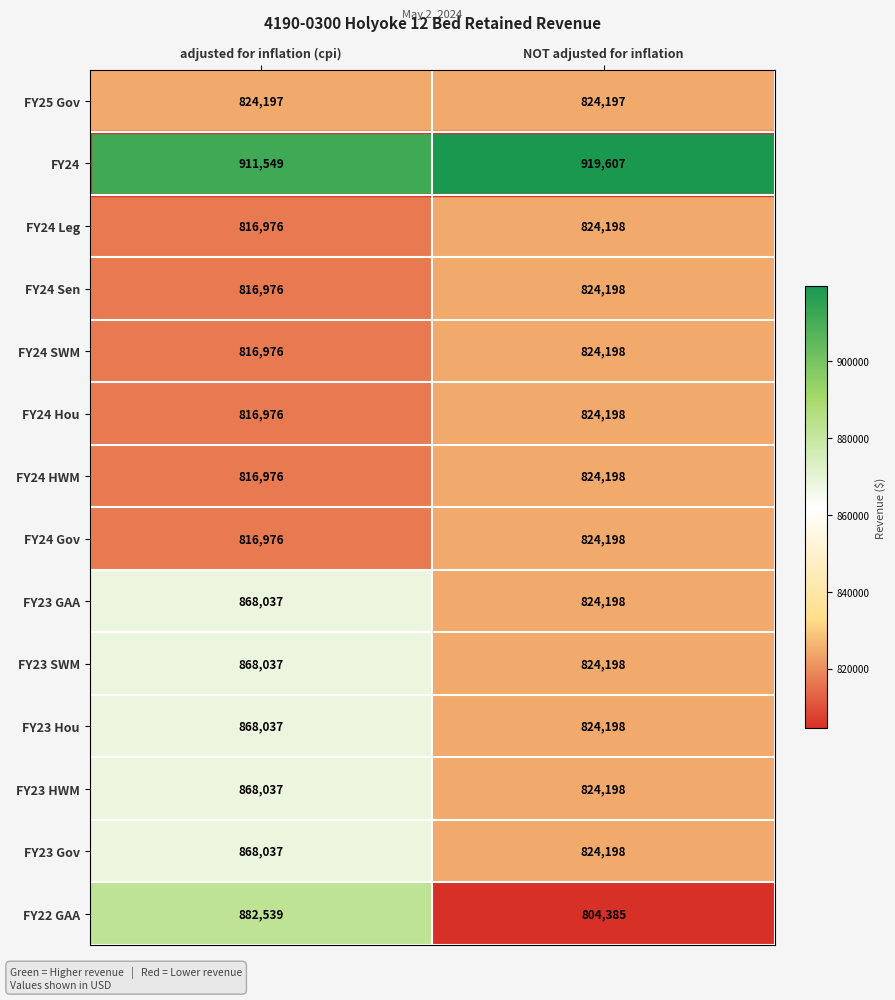

The FY23 Hou series shows 824198 at NOT adjusted for inflation. True or false?

True